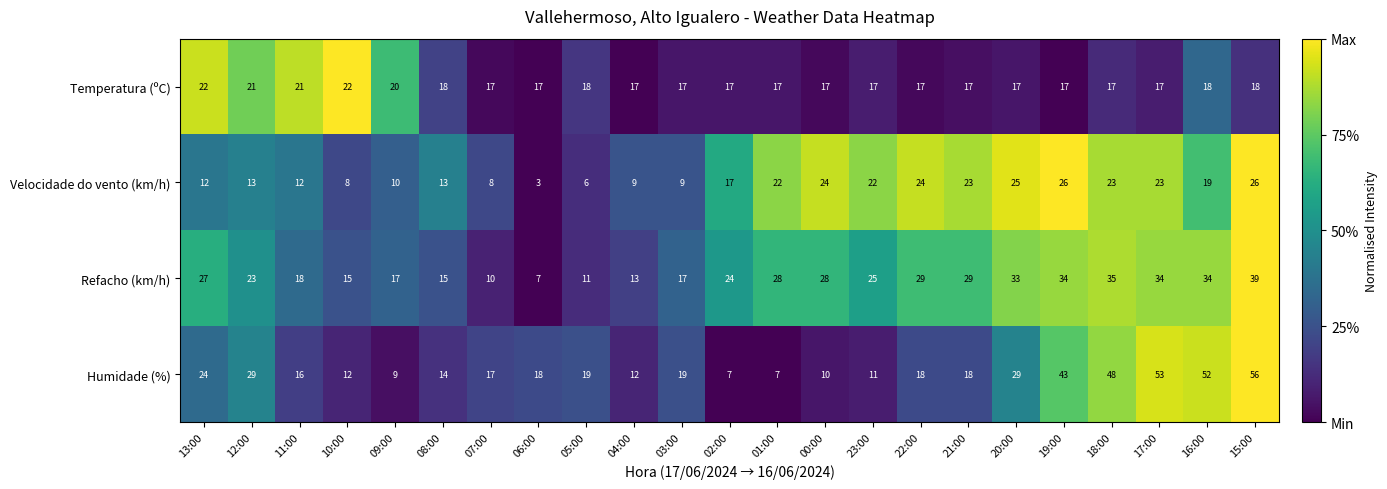

How many categories are shown in the chart?

23